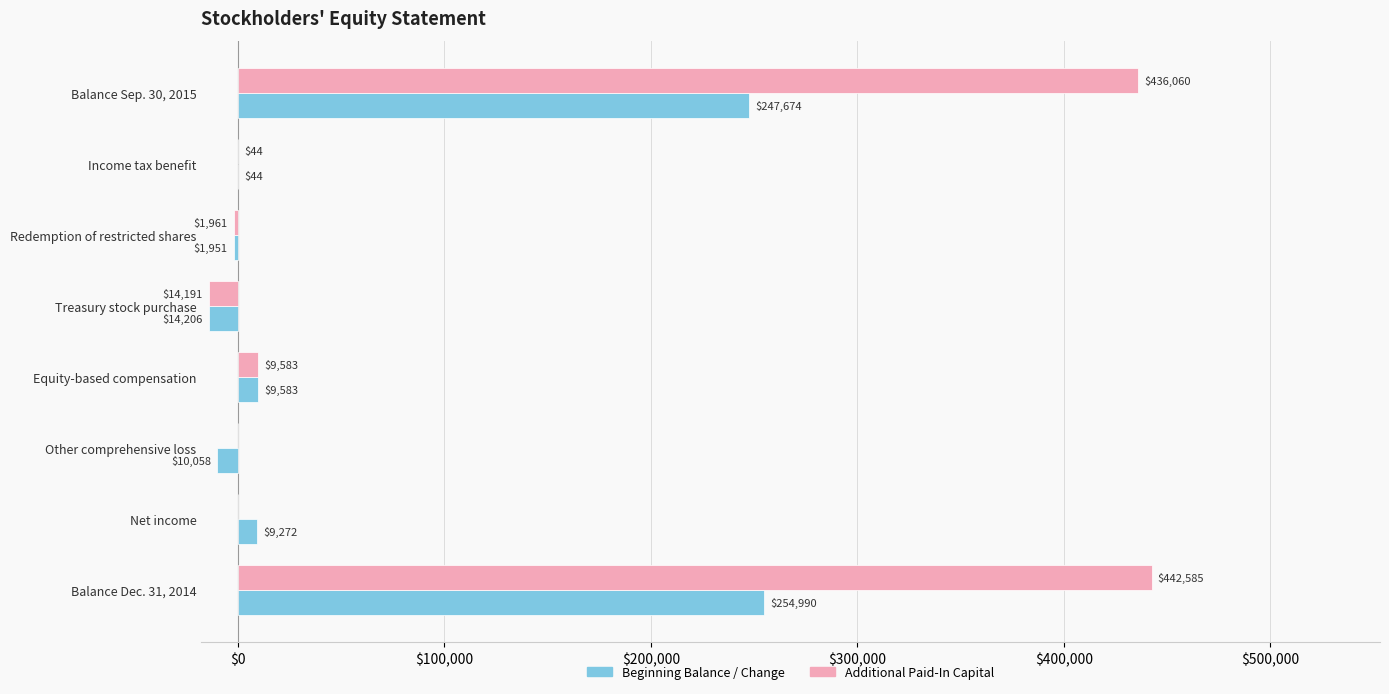

Between Balance Dec. 31, 2014 and Redemption of restricted shares, which series saw the biggest shift?

Additional Paid-In Capital